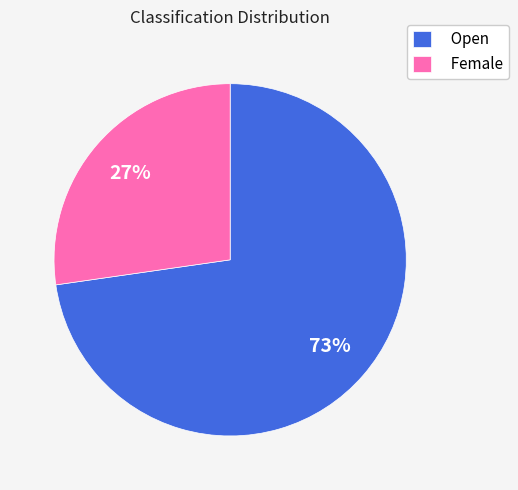

True or false: Female accounts for 27% of the total.

True